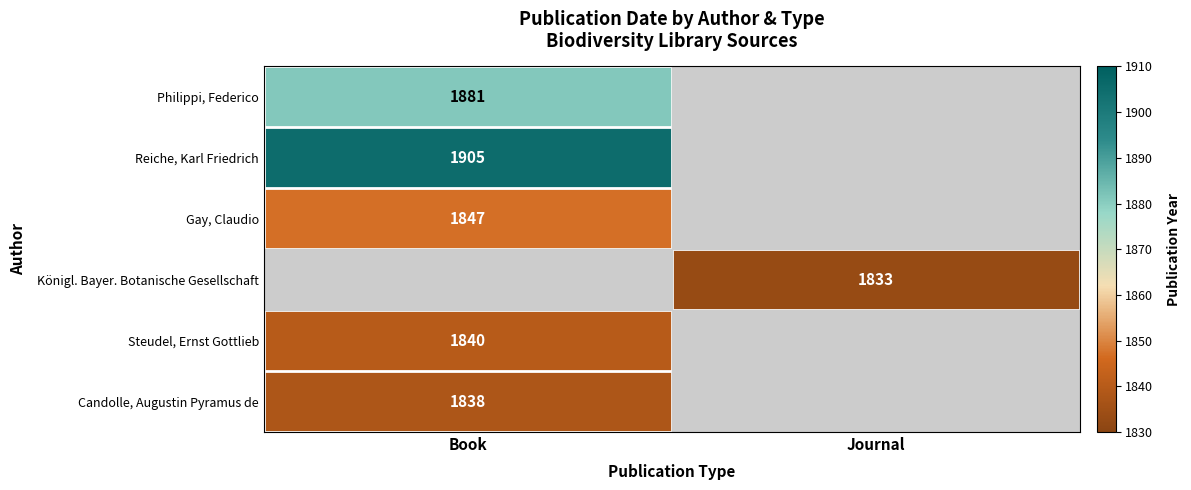

Is the value of Gay, Claudio at Book greater than the value of Candolle, Augustin Pyramus de at Book?

Yes